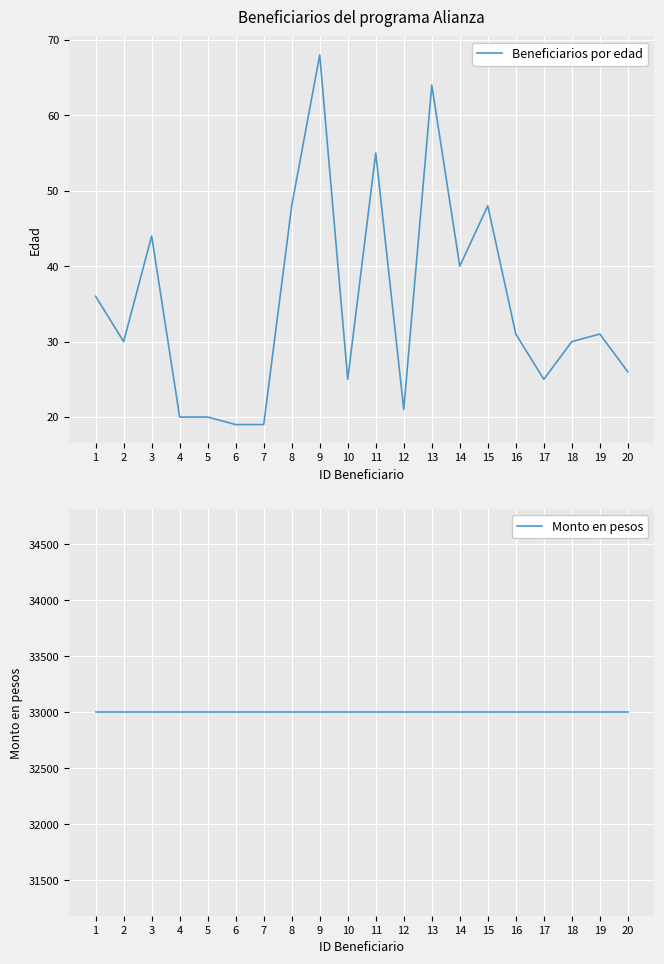

Which has a higher value, 18 or 4?

18